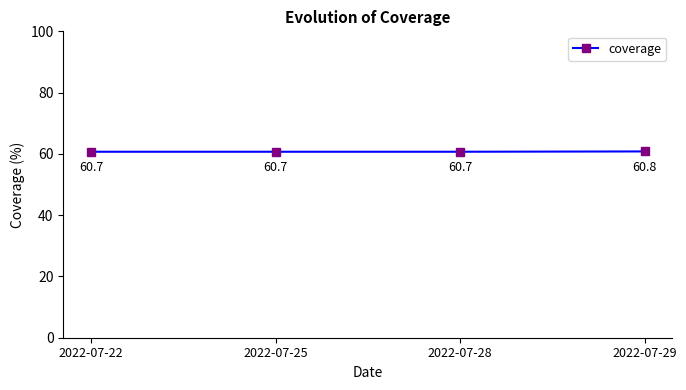

Reading left to right, transcribe all the data shown in this chart.

2022-07-22=60.7	2022-07-25=60.7	2022-07-28=60.7	2022-07-29=60.8